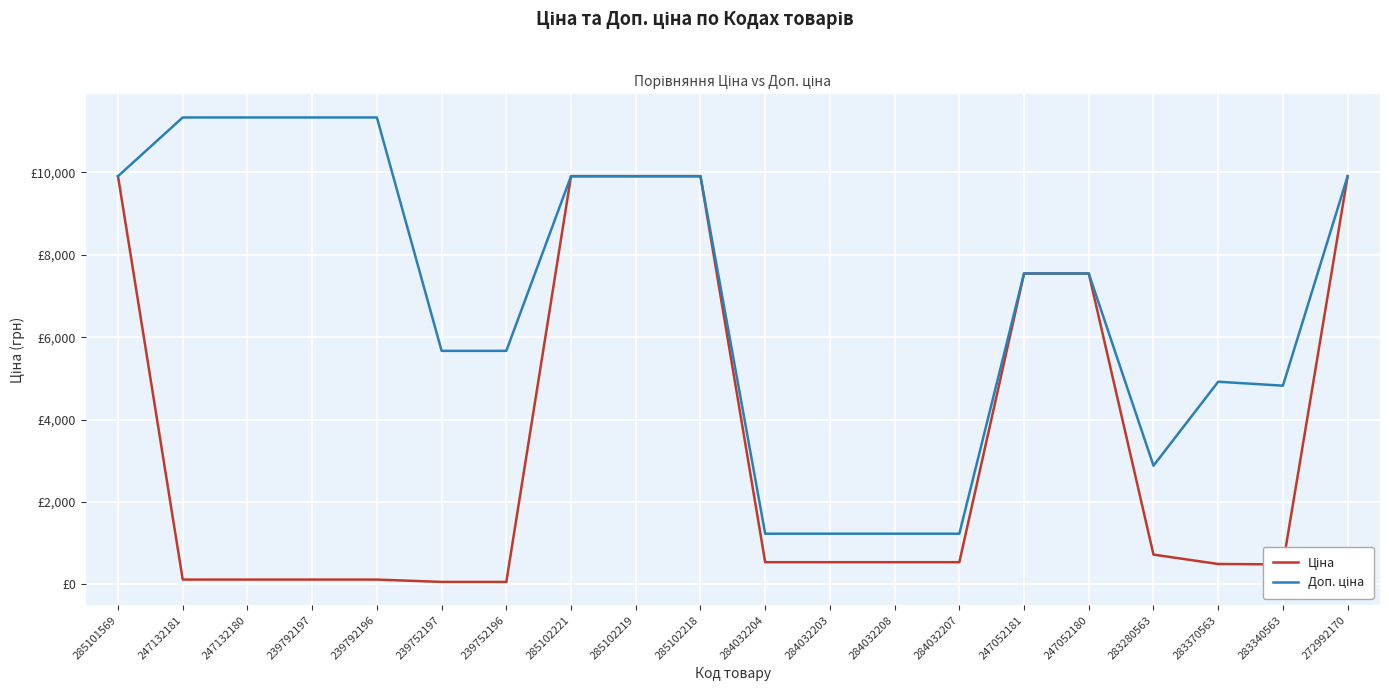

Does the chart have visible grid lines?

Yes